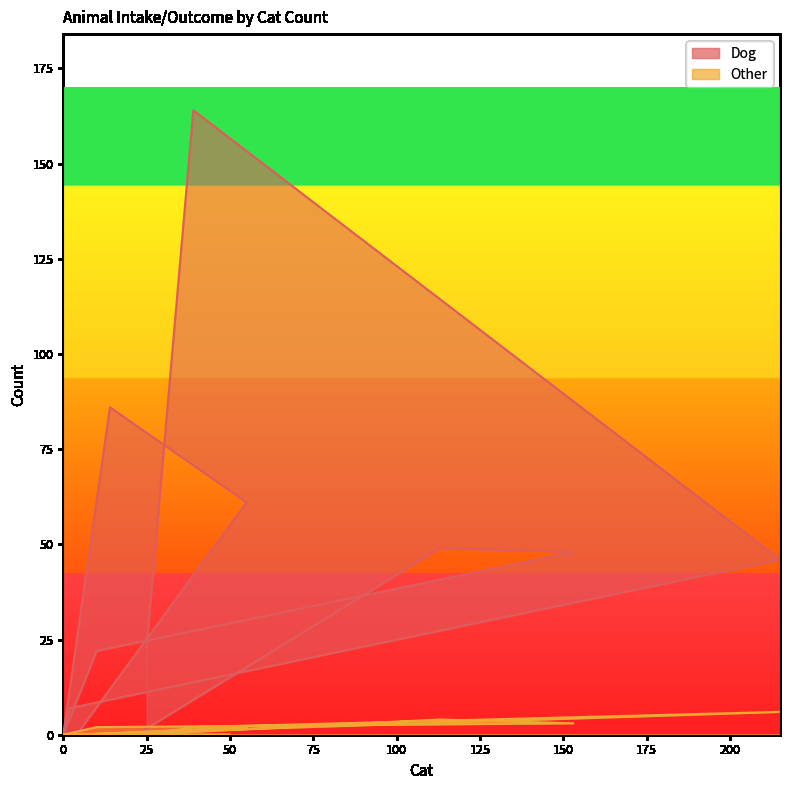

Is the value of Other at 153 greater than the value of Dog at 25?

No